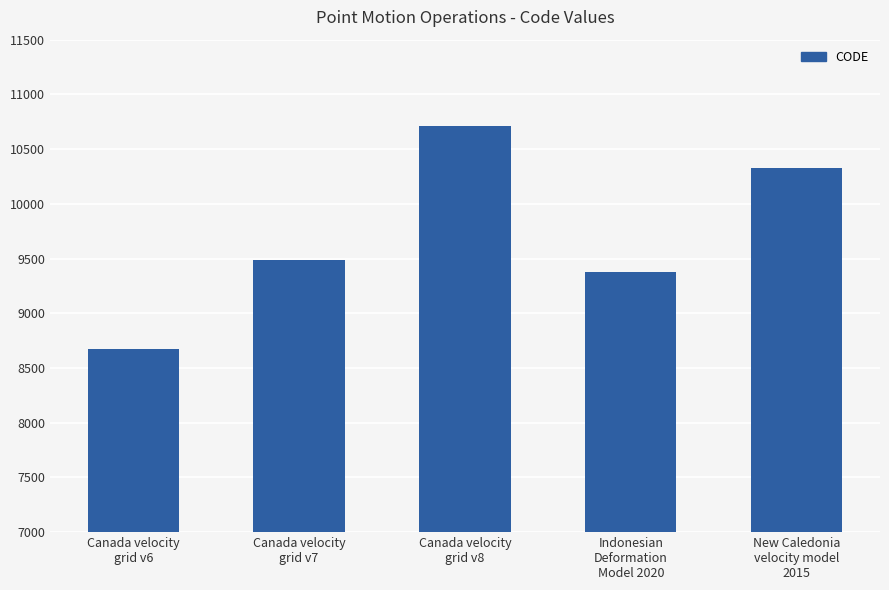

The chart shows a value of 9483 at Canada velocity
grid v7. True or false?

True